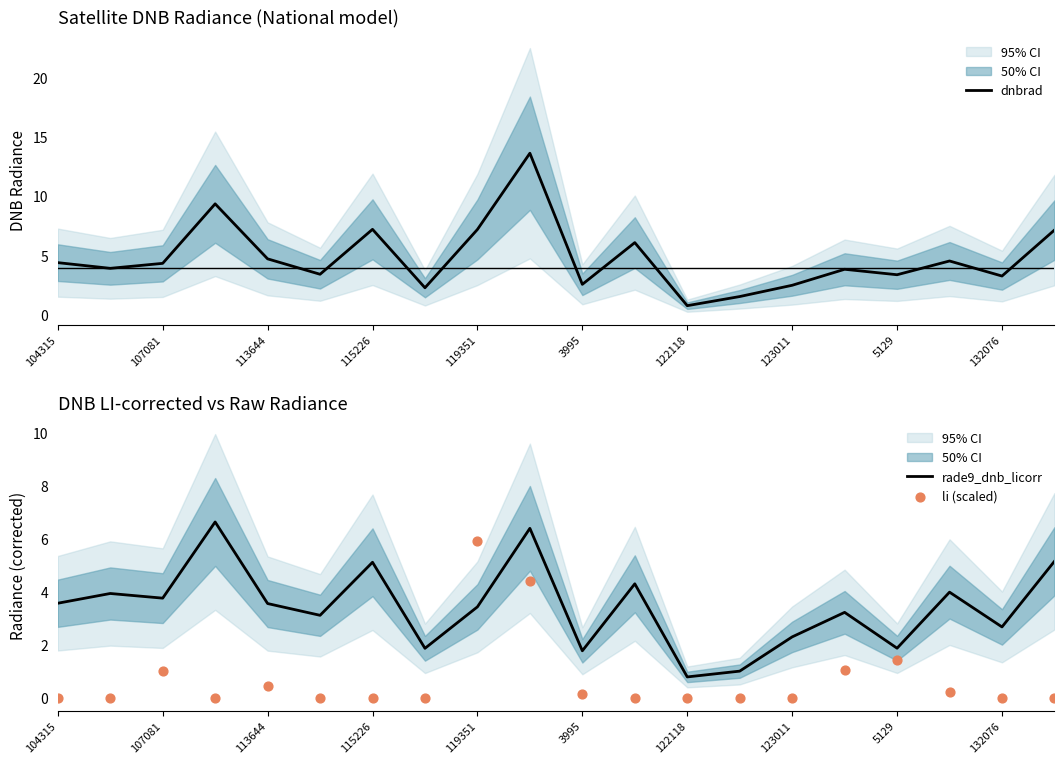

Which series contains the lowest Y value?

li (scaled)